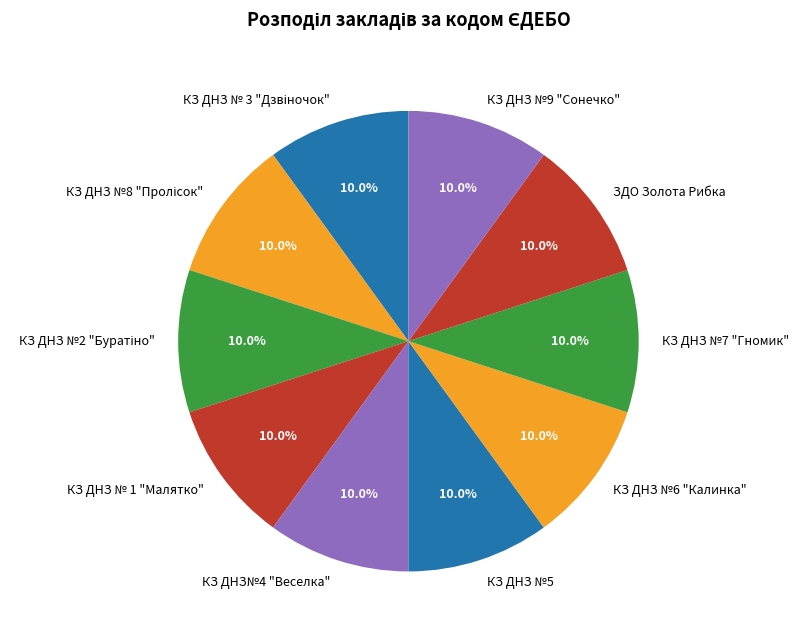

What is the total percentage of КЗ ДНЗ №9 "Сонечко" and КЗ ДНЗ №5?

20.0%